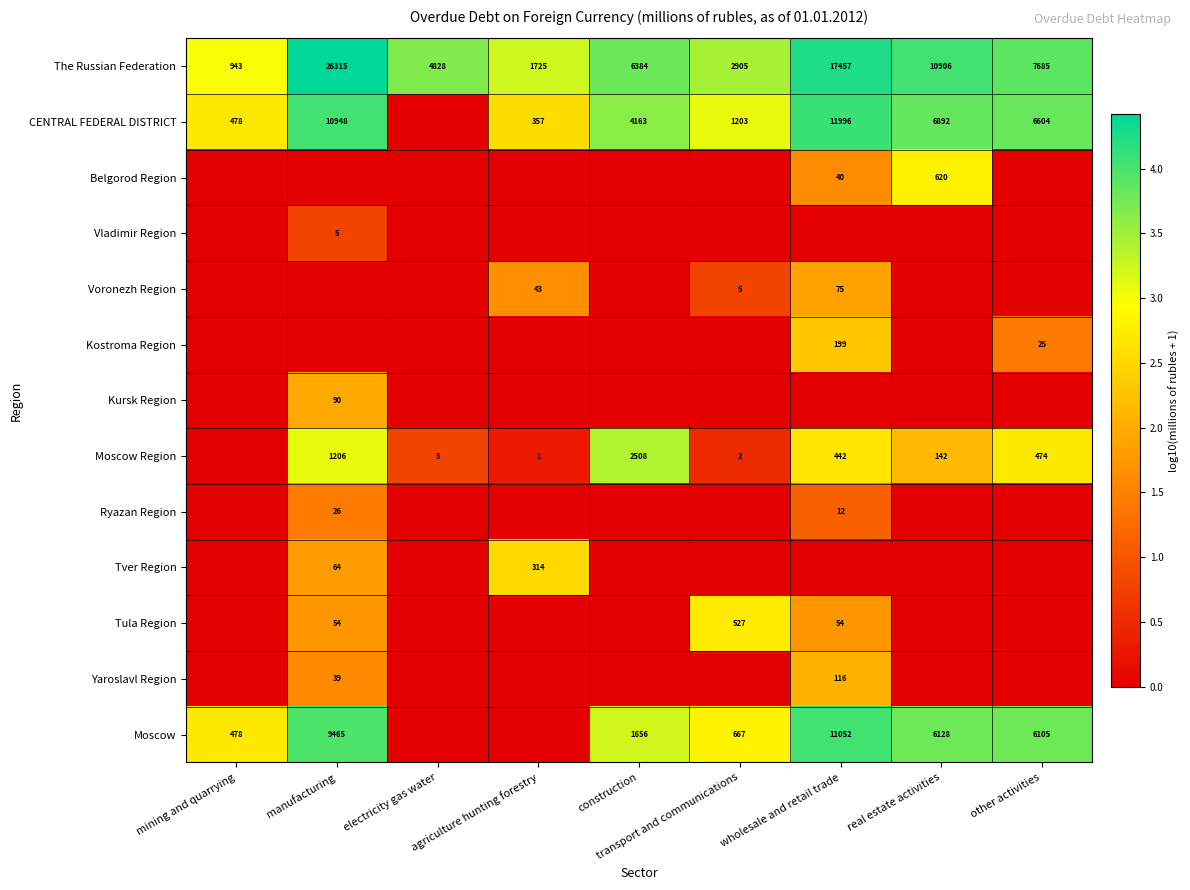

What is the difference between the Moscow Region values at wholesale and retail trade and transport and communications?

440